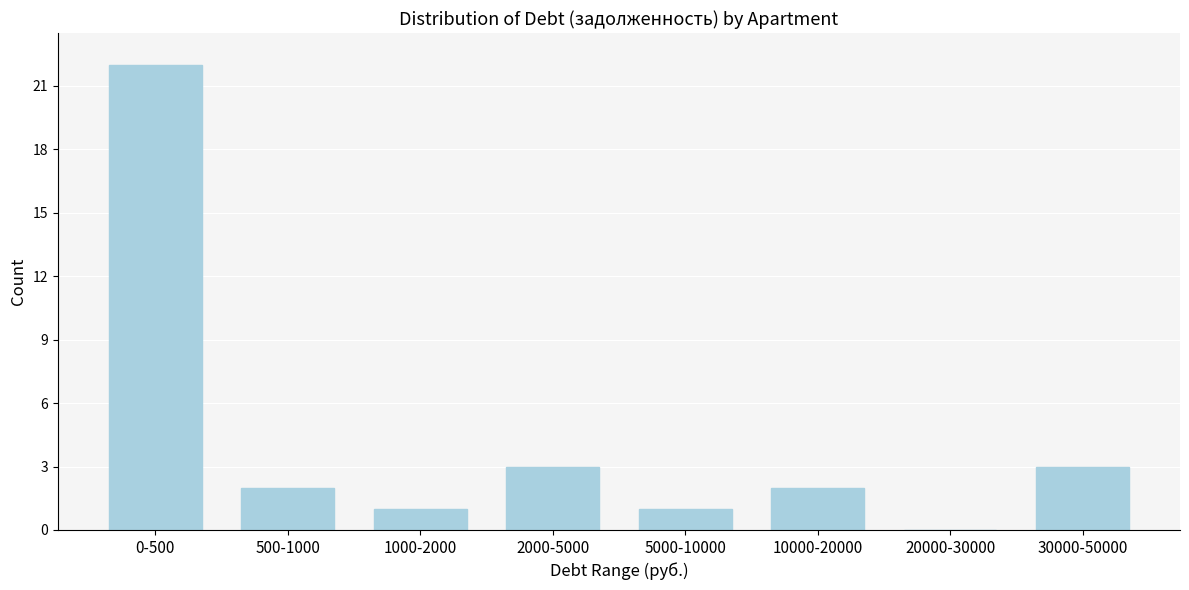

Reading left to right, transcribe all the data shown in this chart.

0-500=22	500-1000=2	1000-2000=1	2000-5000=3	5000-10000=1	10000-20000=2	20000-30000=0	30000-50000=3